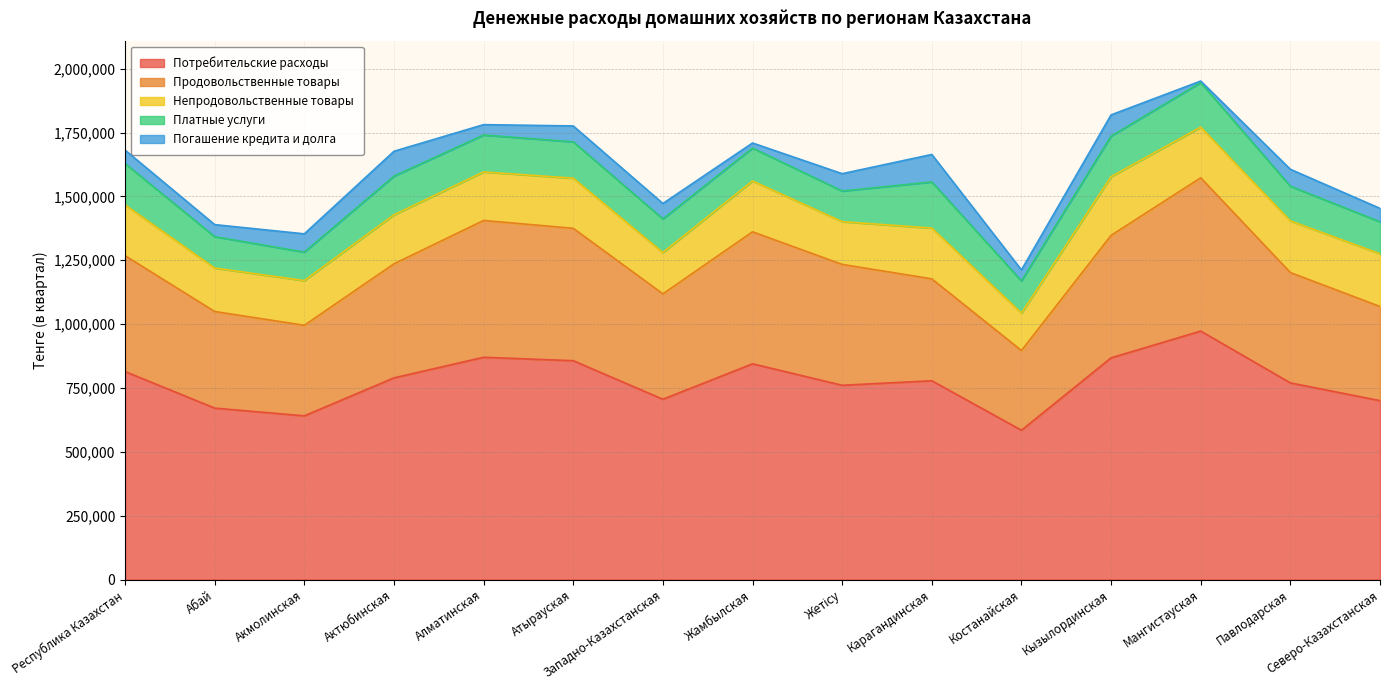

Where is Продовольственные товары nearest to the value 456114?

Республика Казахстан